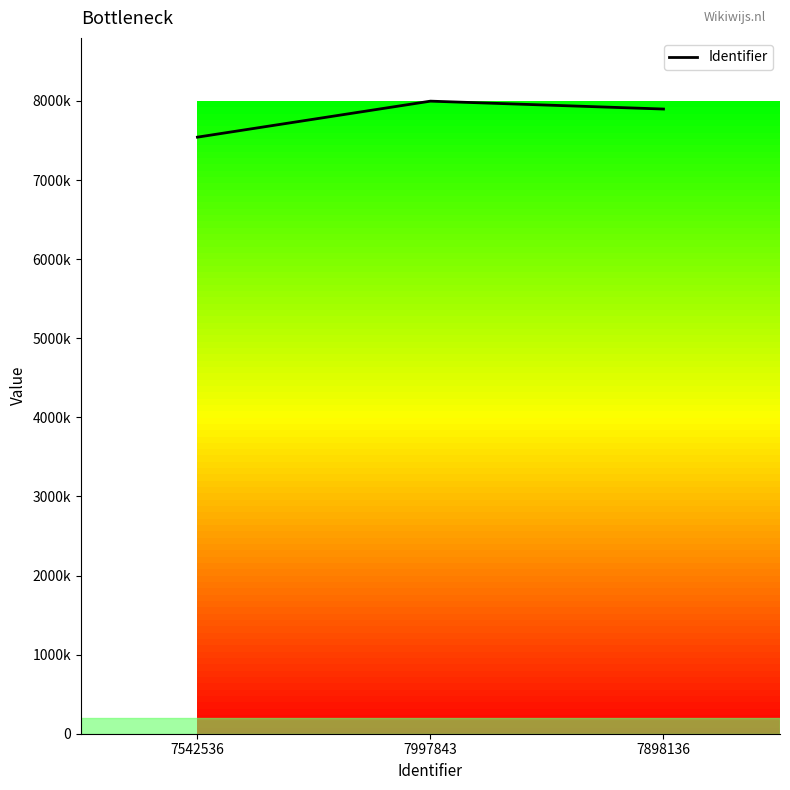

Does the chart have visible grid lines?

No